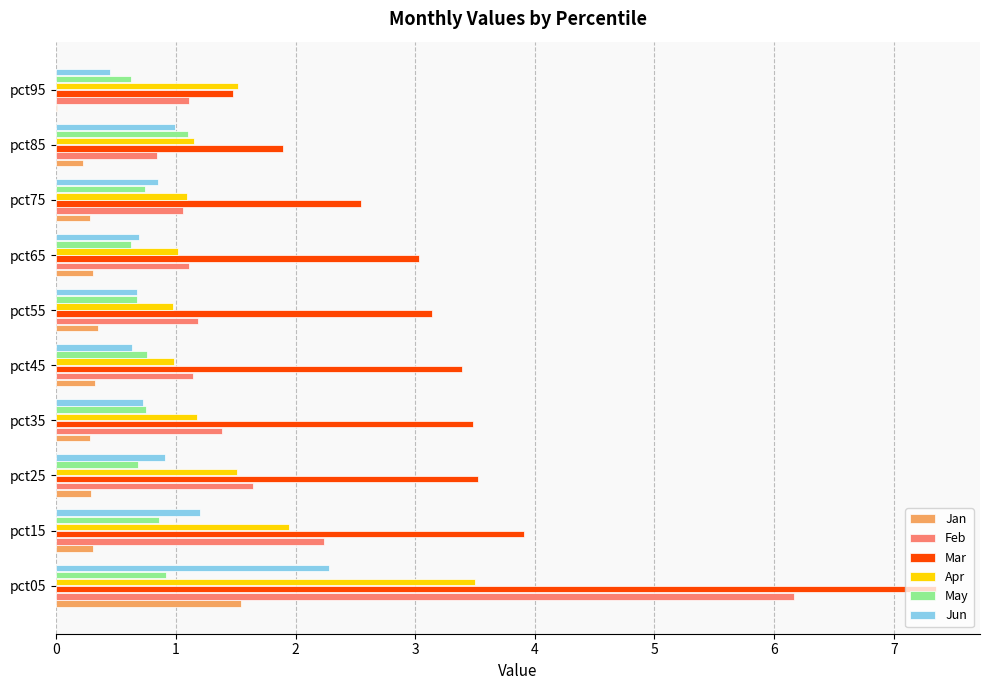

The Feb series shows 0.2 at pct65. True or false?

False